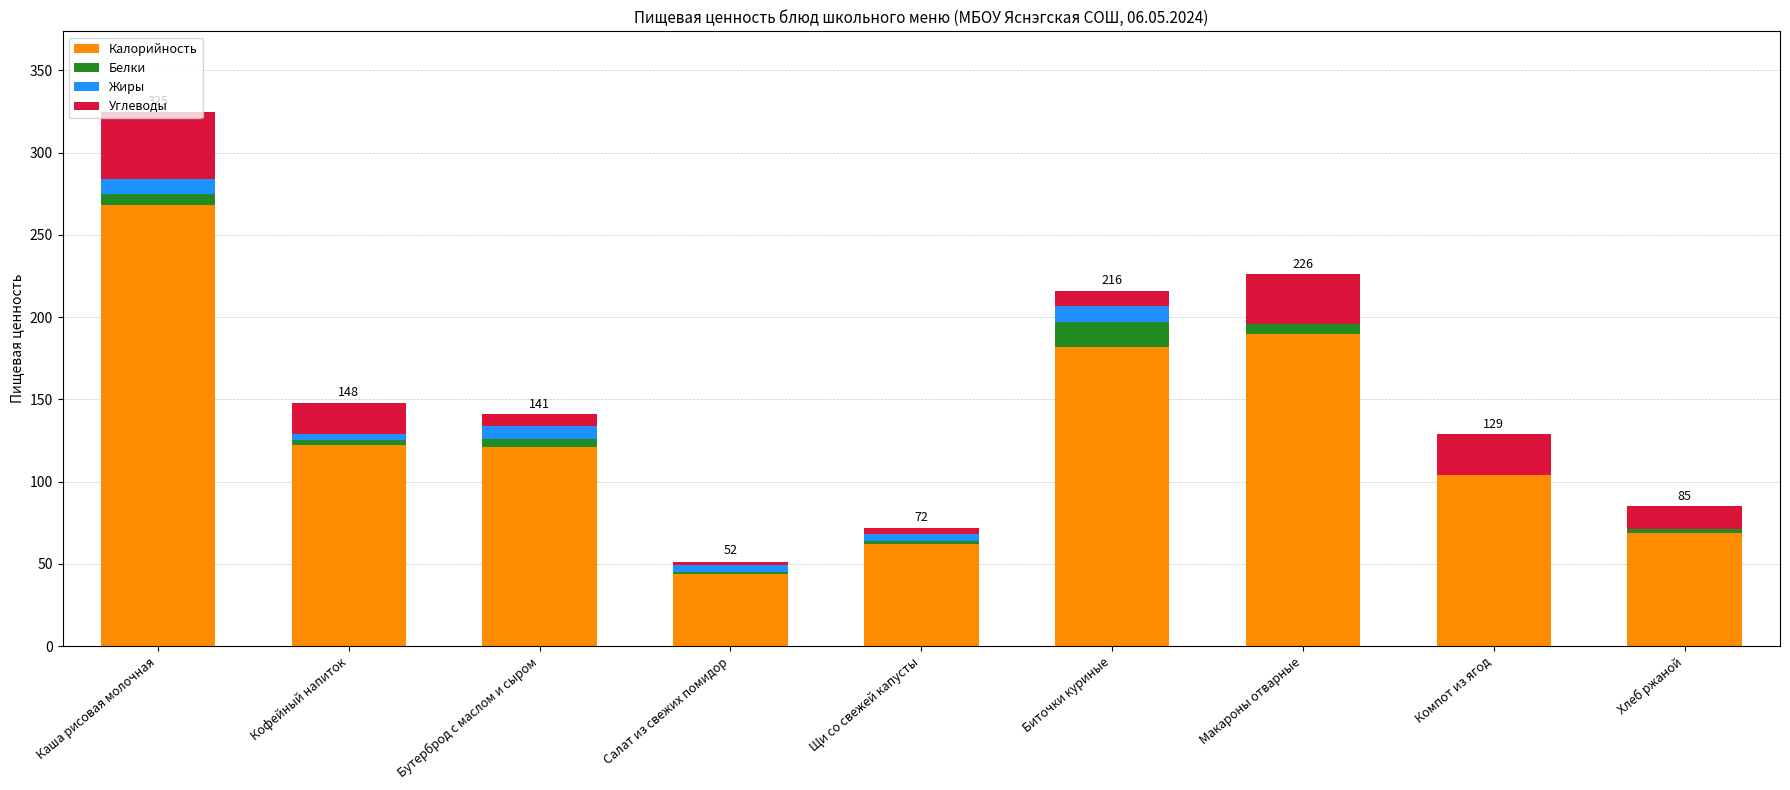

At which category is the sum across all series the highest?

Каша рисовая молочная